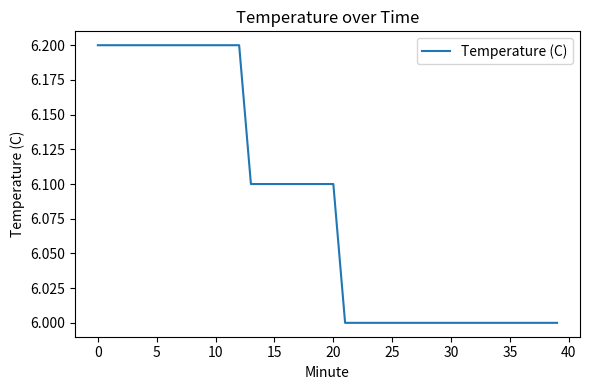

What is the minimum value shown in the chart?

6.0